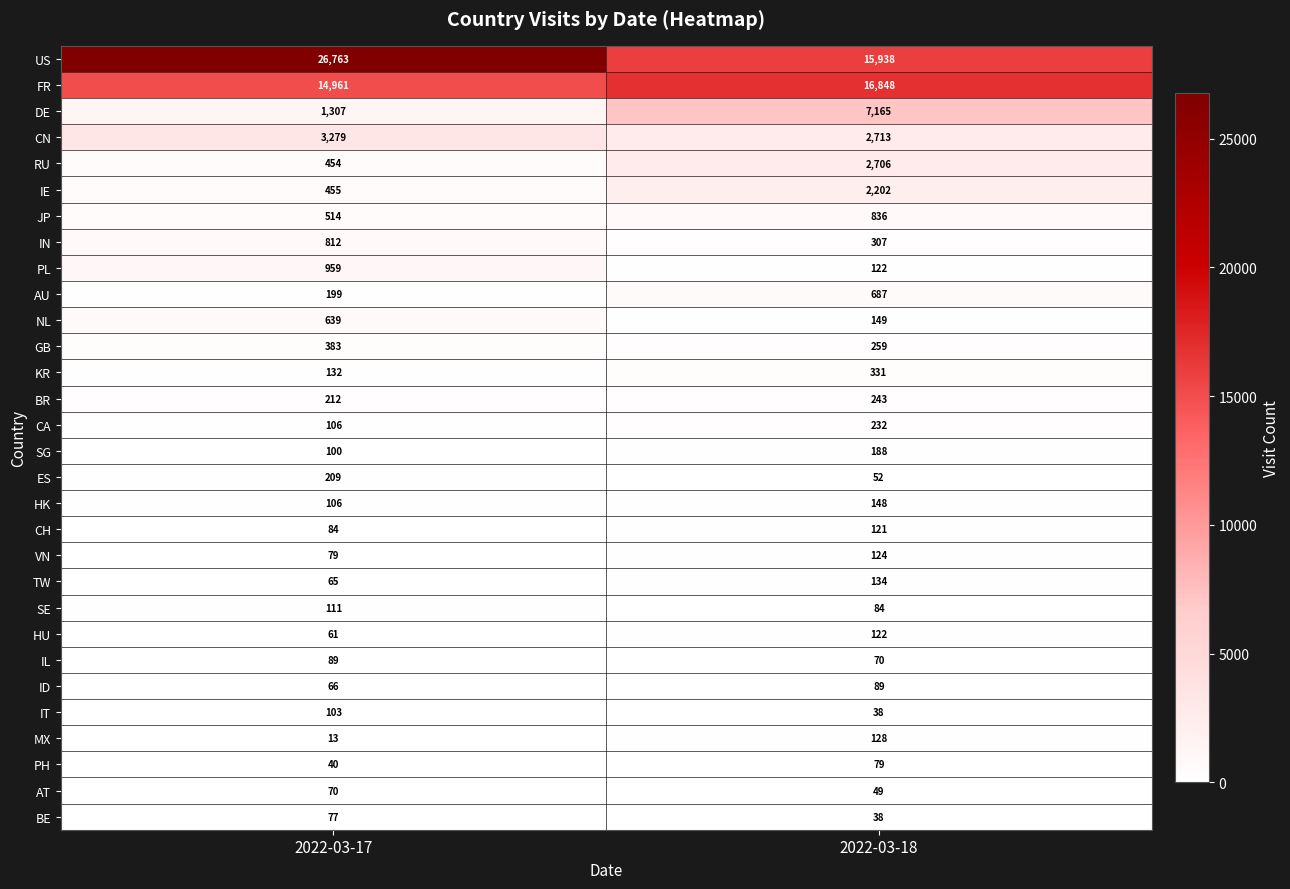

Which series has the largest range (max minus min)?

US